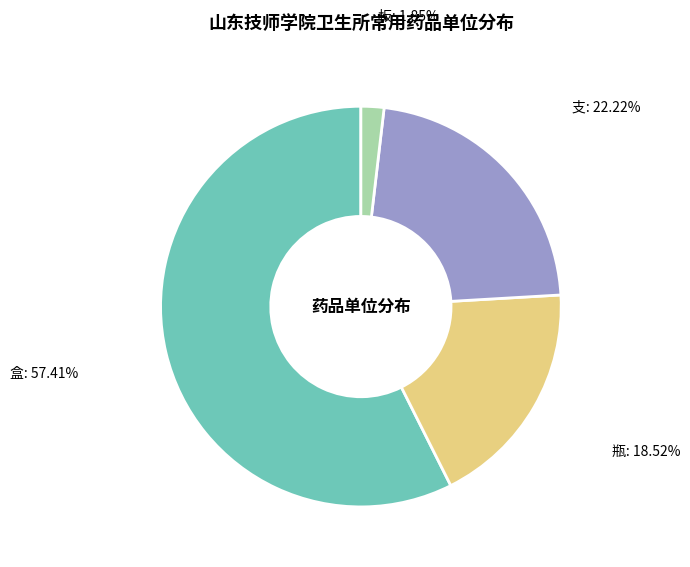

Is there any slice that represents more than half of the pie?

Yes